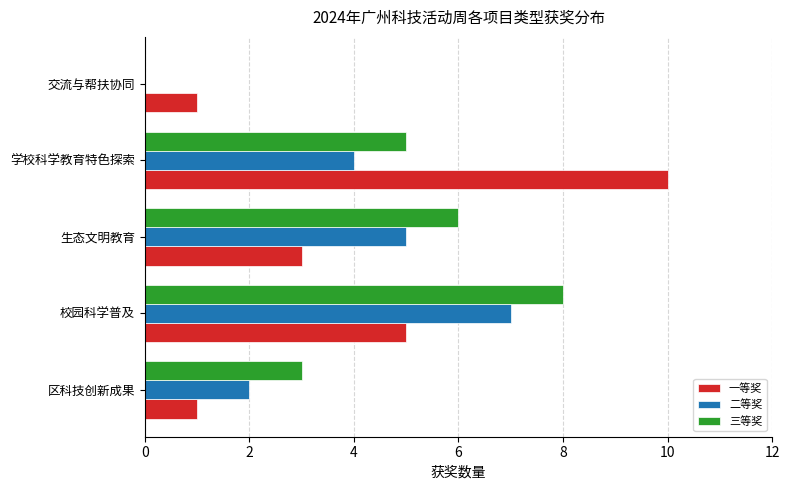

What is the greatest value displayed?

10